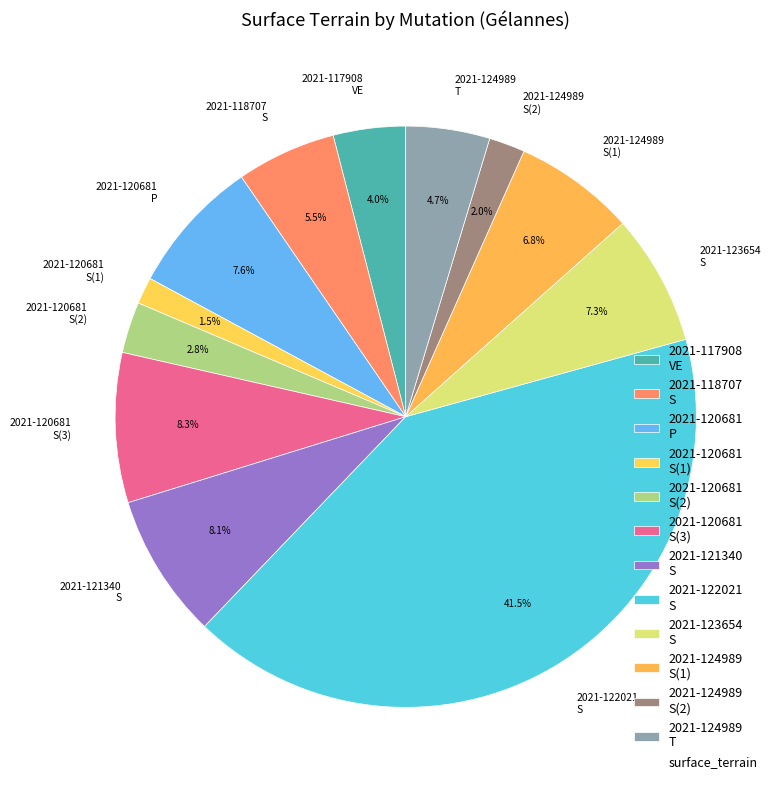

Count the number of slices in the pie.

12